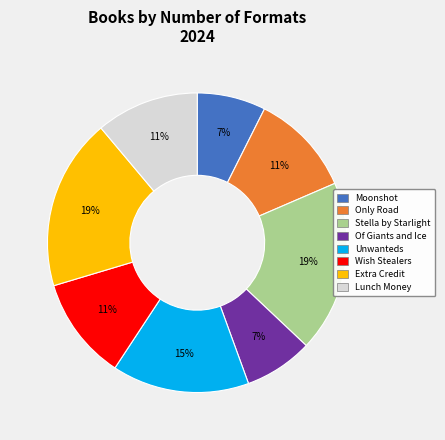

To the nearest percent, what is the difference between the Only Road and Of Giants and Ice slice percentages?

4%